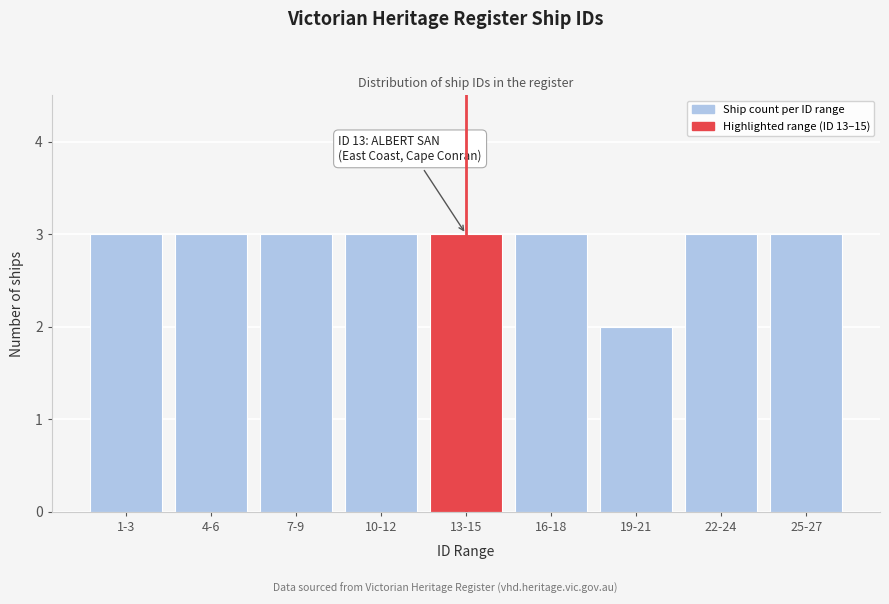

Reading left to right, transcribe all the data shown in this chart.

1-3=3	4-6=3	7-9=3	10-12=3	13-15=3	16-18=3	19-21=2	22-24=3	25-27=3